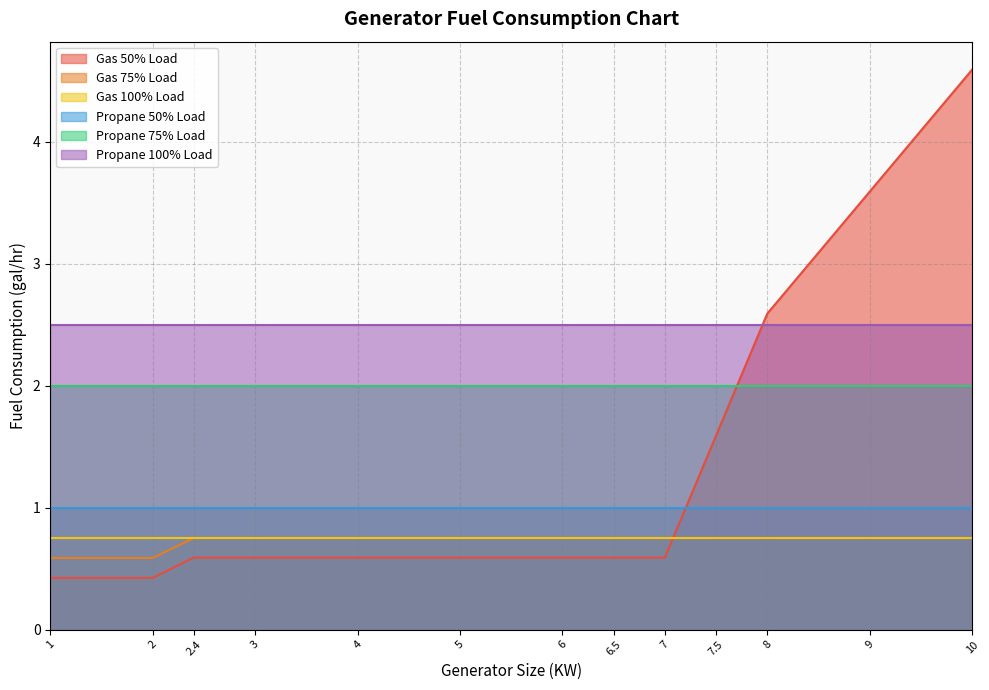

What position from the left is 6?

7